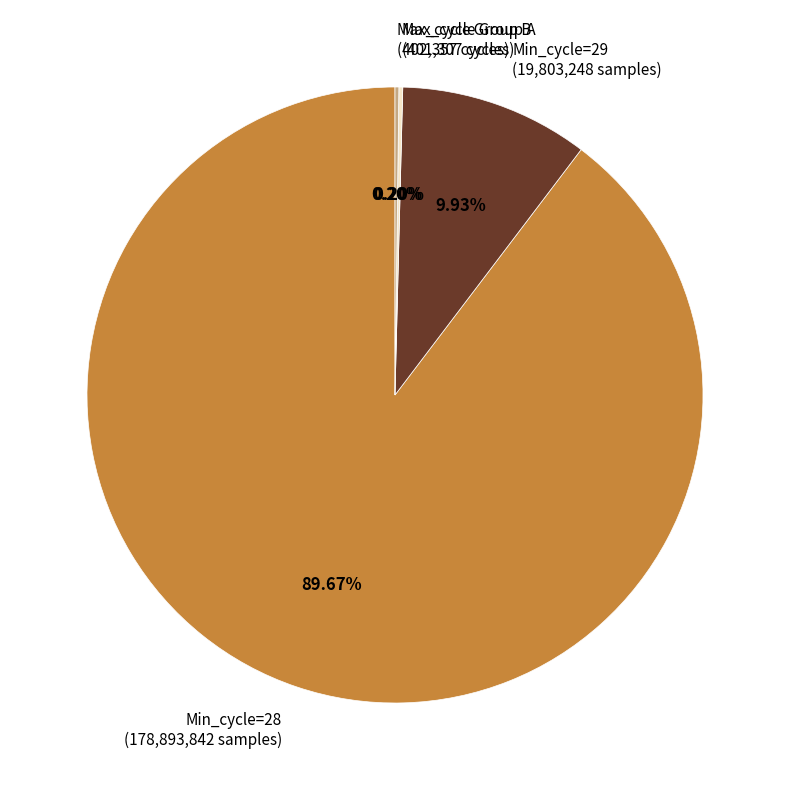

Does any single category account for the majority?

Yes